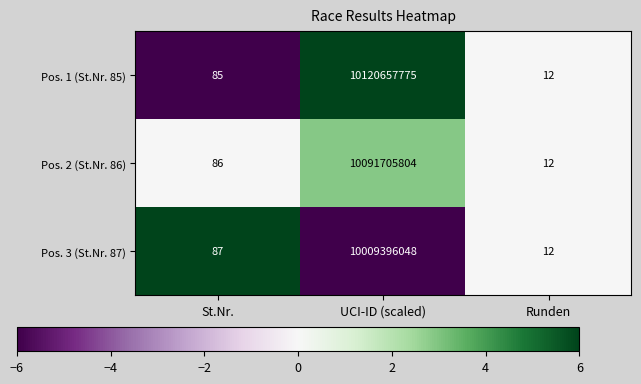

Which series has the largest range (max minus min)?

Pos. 1 (St.Nr. 85)